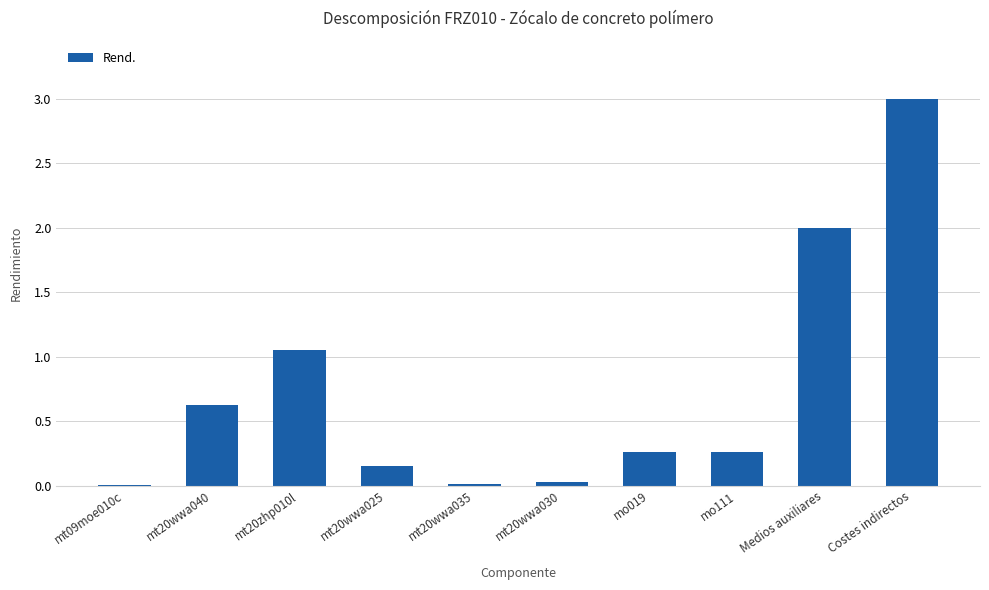

What is the change in value from mt20wwa040 to Costes indirectos?

+2.4